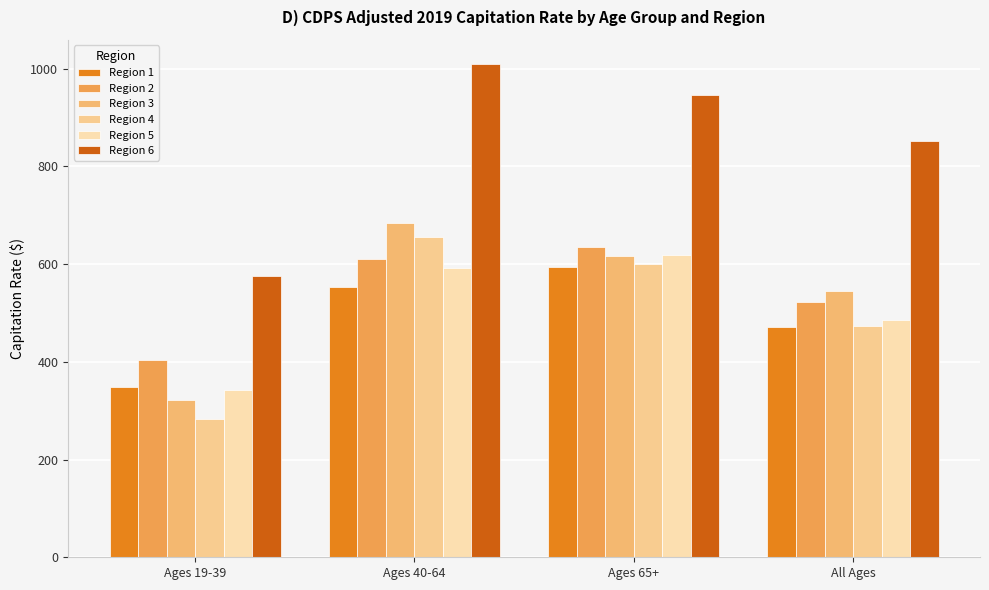

Is it true that Region 2 equals 292.1 at Ages 65+?

False